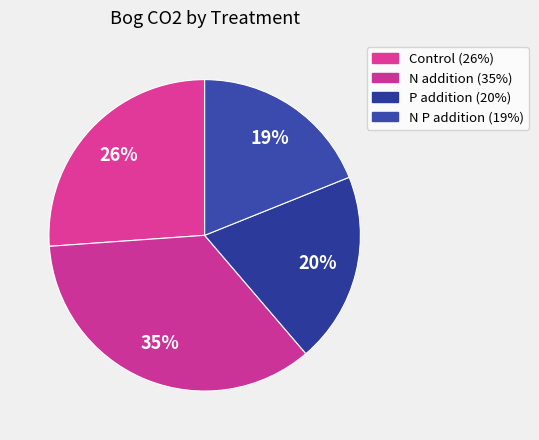

To the nearest percent, what is the average slice percentage?

25%